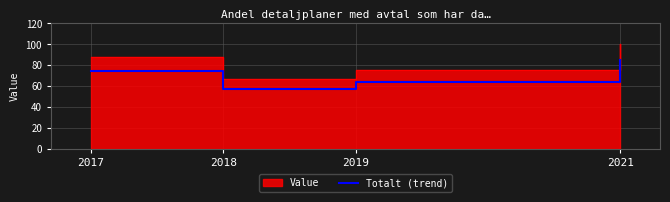

What is the difference between the values at 2019 and 2021?

21.2